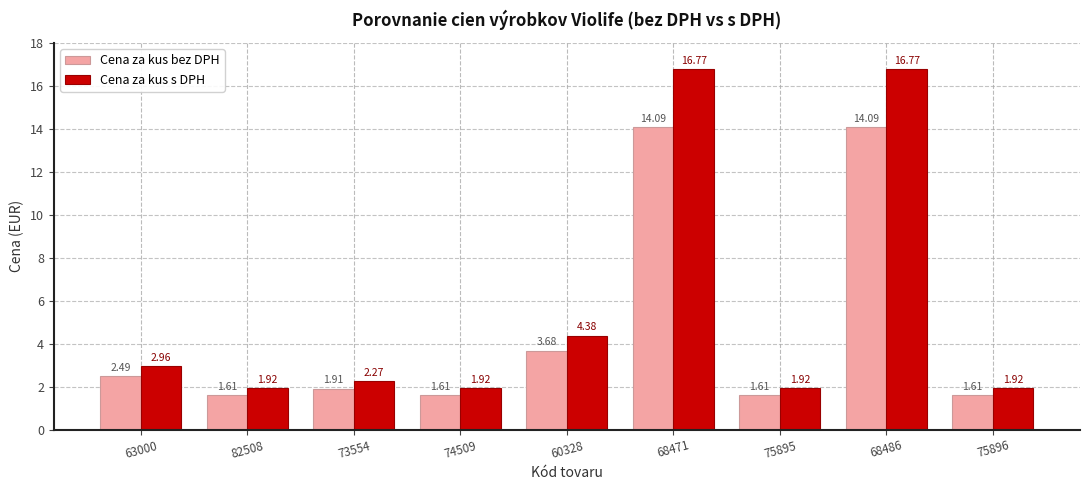

Which series changed the most between 60328 and 75896?

Cena za kus s DPH